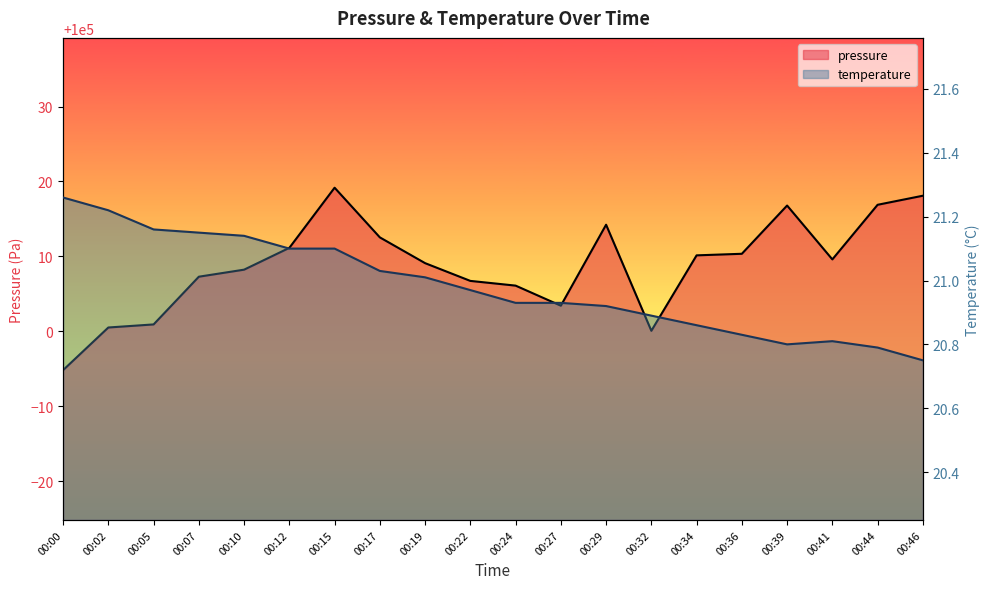

Rank the series at 00:29 from highest to lowest value.

pressure, temperature